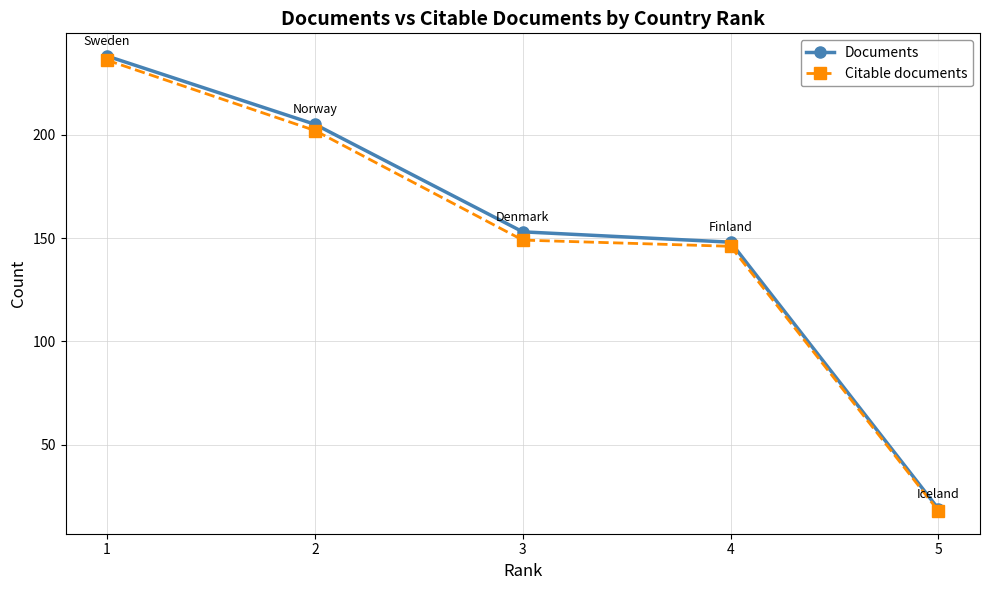

What is the highest value of the Documents series?

238